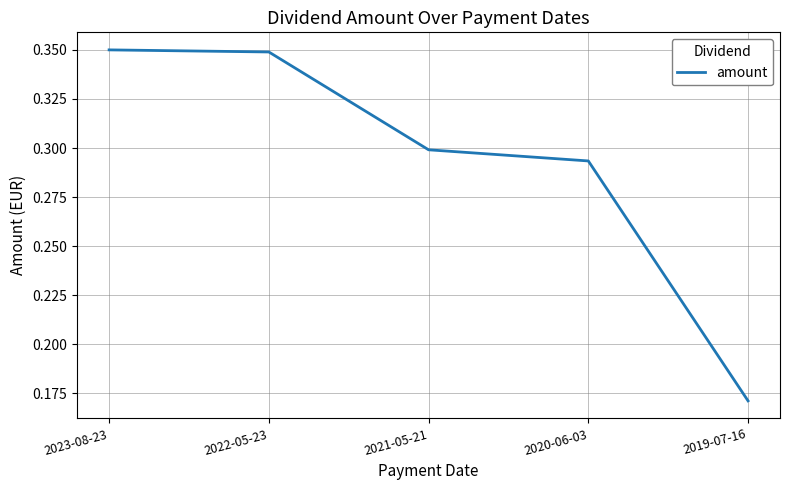

Is it true that the value at 2020-06-03 is 0.2?

False